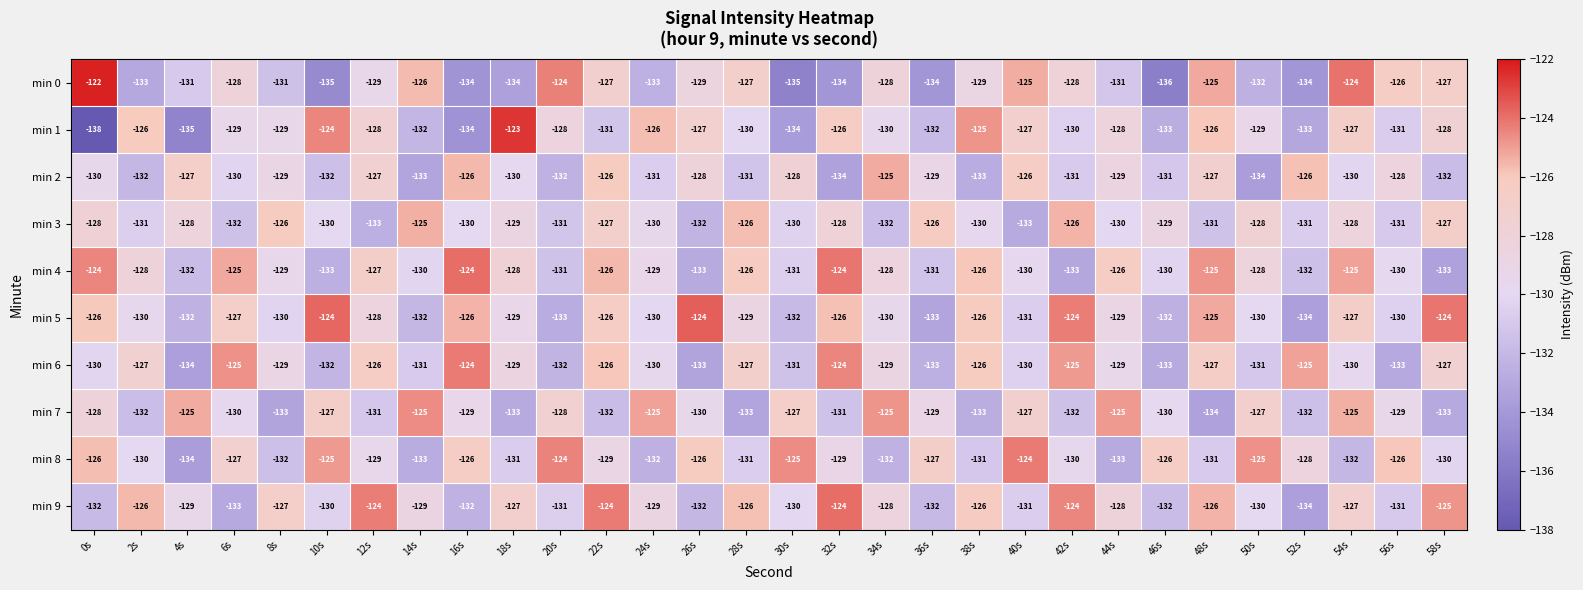

Which label corresponds to the smallest value in the chart?

0s